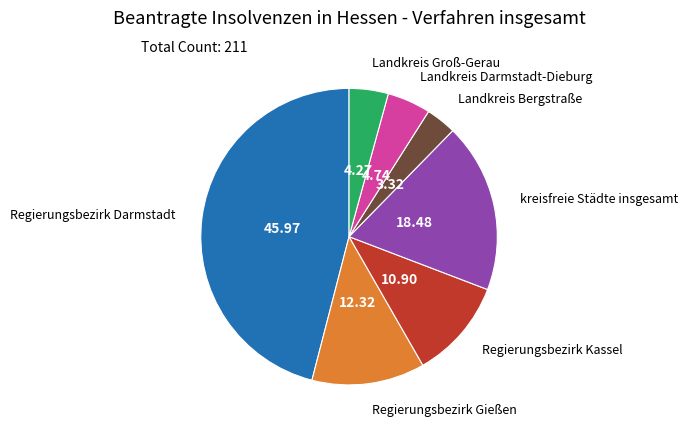

Is there a majority slice in this chart?

No